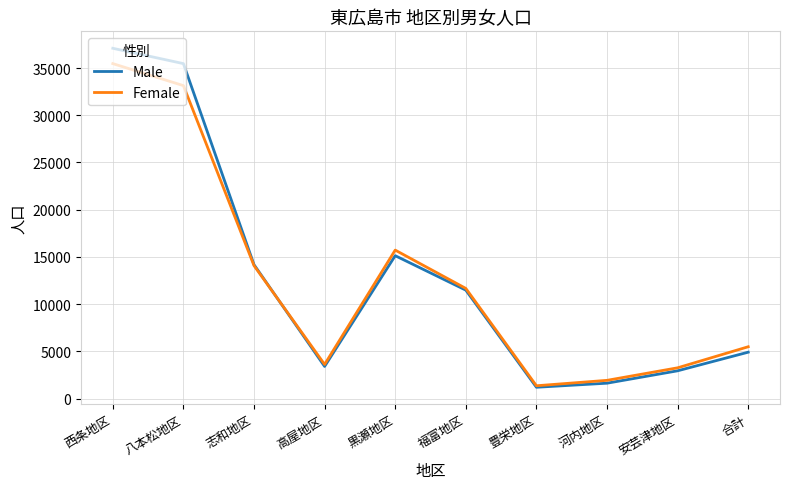

What is the sum of all Male values?

127490